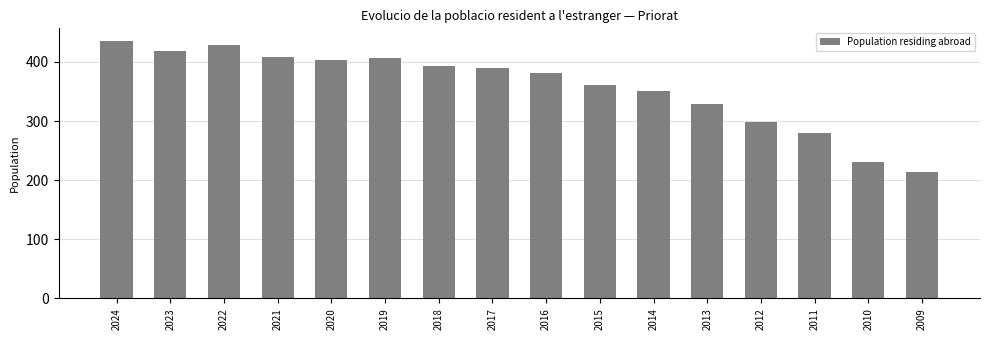

Which label corresponds to the smallest value in the chart?

2009